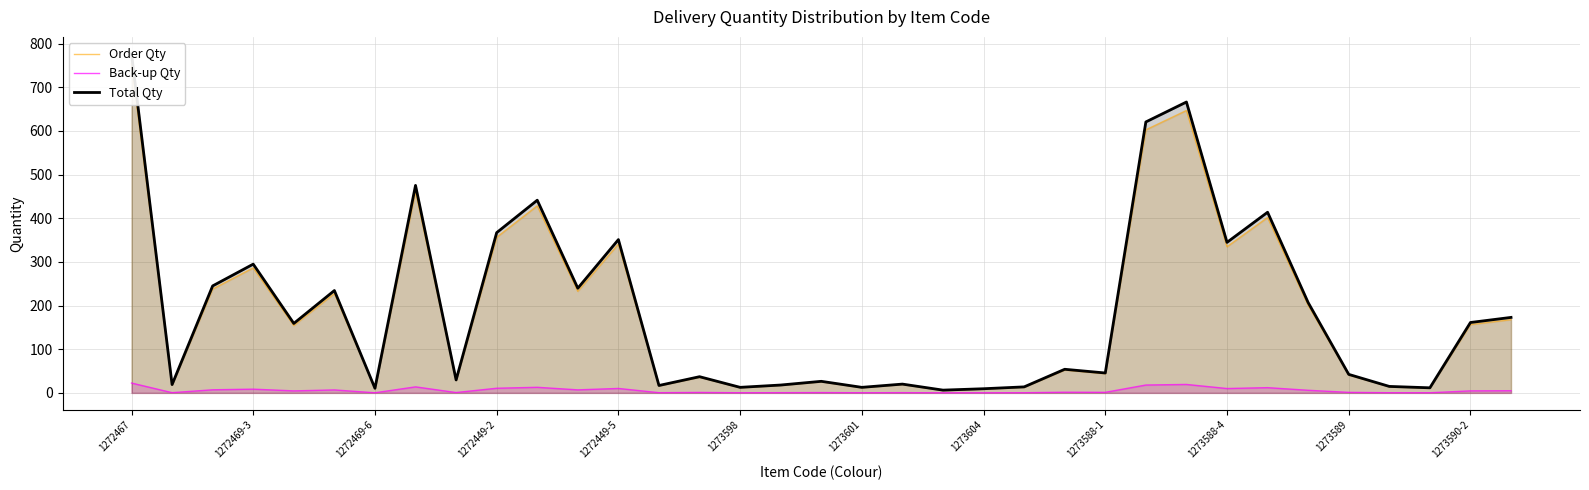

True or false: Back-up Qty has a value of 0.3 at 1273604.

True